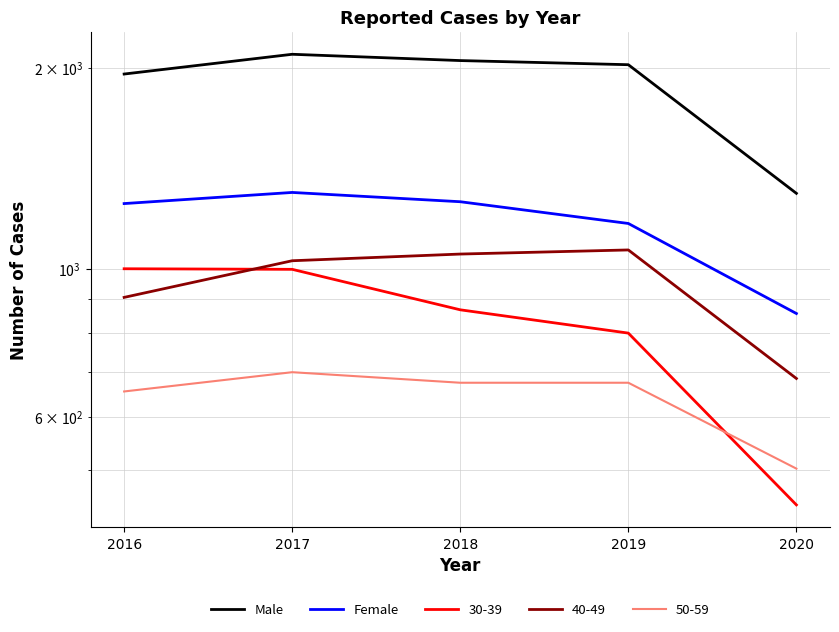

Is it true that Male equals 855 at 2018?

False